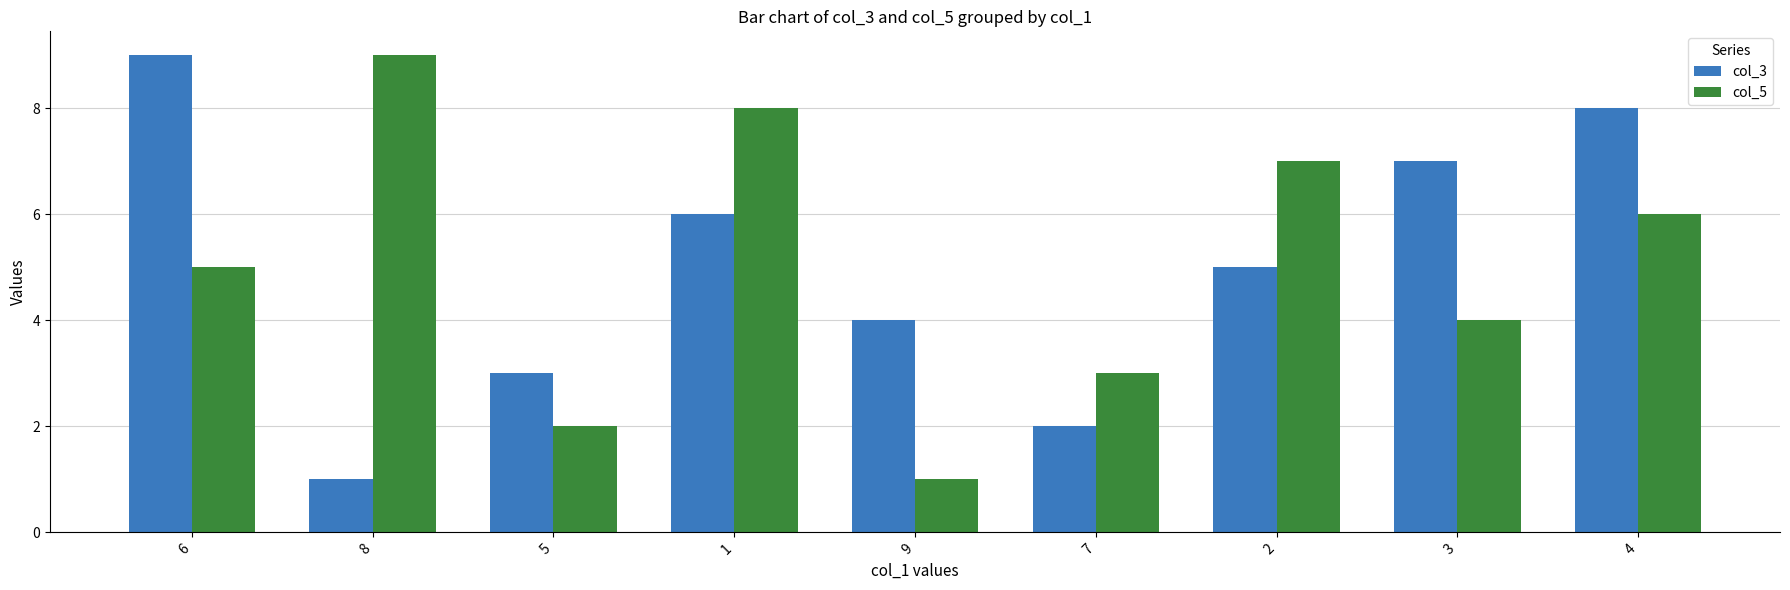

How many col_3 values are between 3 and 7?

5